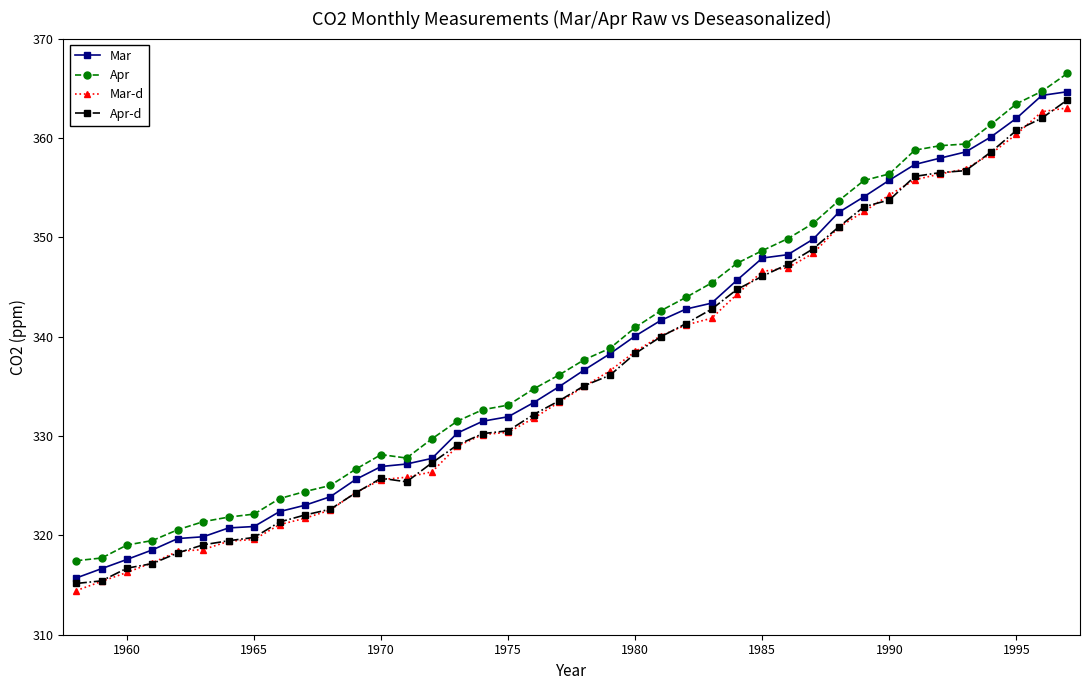

True or false: Apr-d and Apr cross at least once.

False